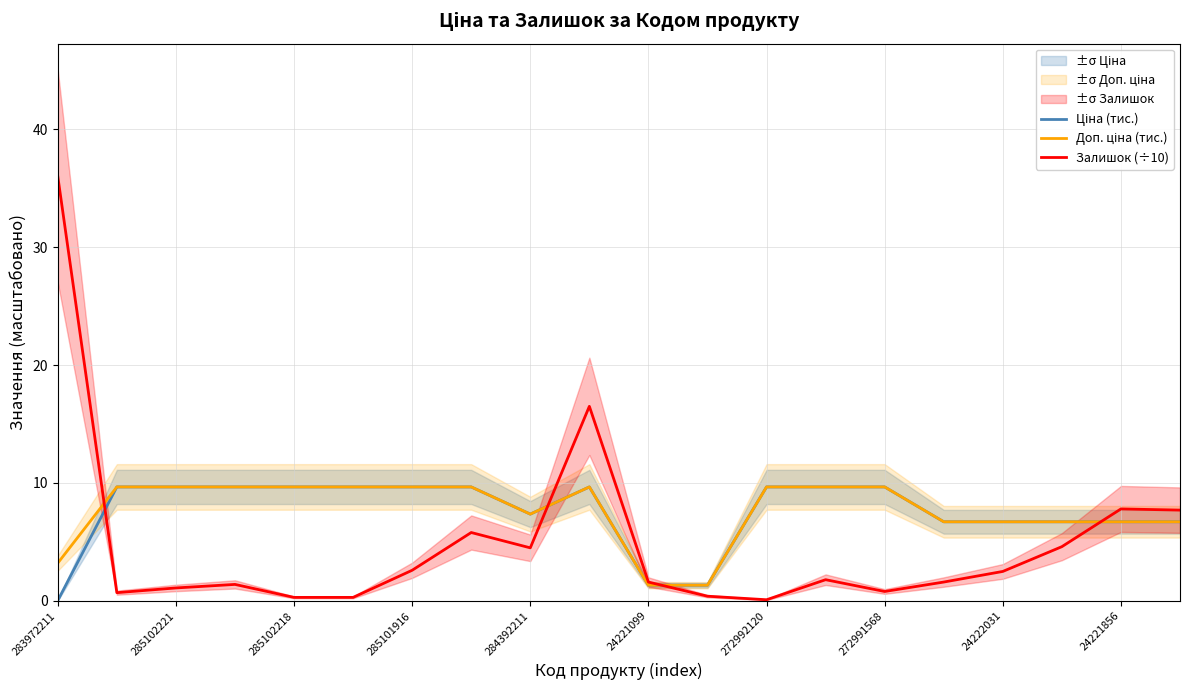

What is the highest value of the Залишок (÷10) series?

36.0